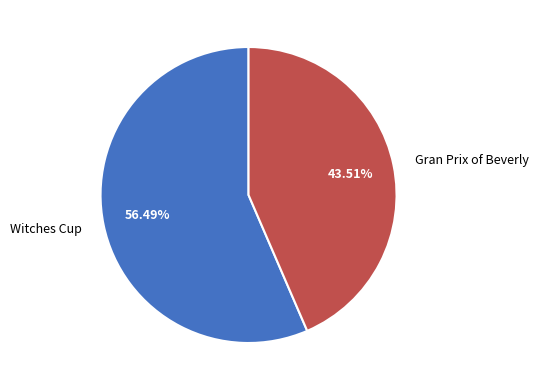

To the nearest percent, what portion does Witches Cup represent?

56%